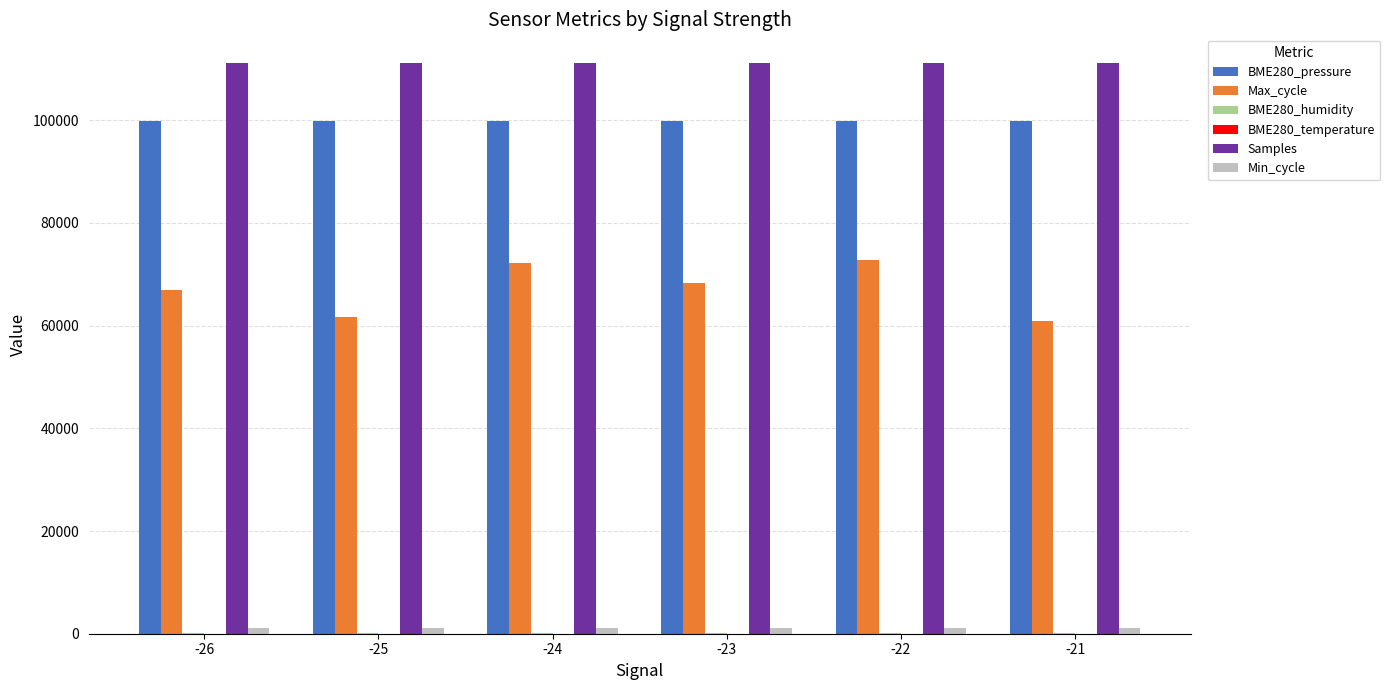

Which series has the largest total across all categories?

Samples